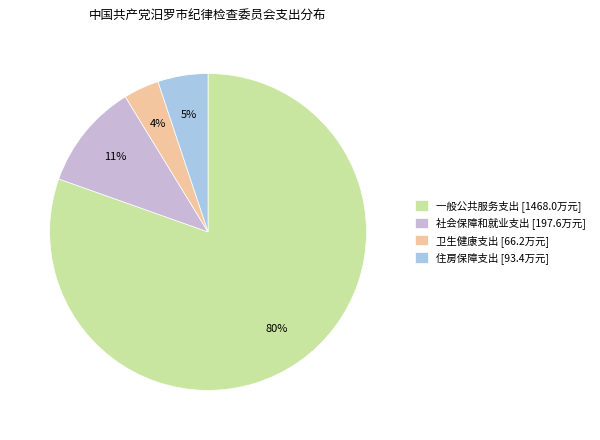

How many segments does this pie chart have?

4